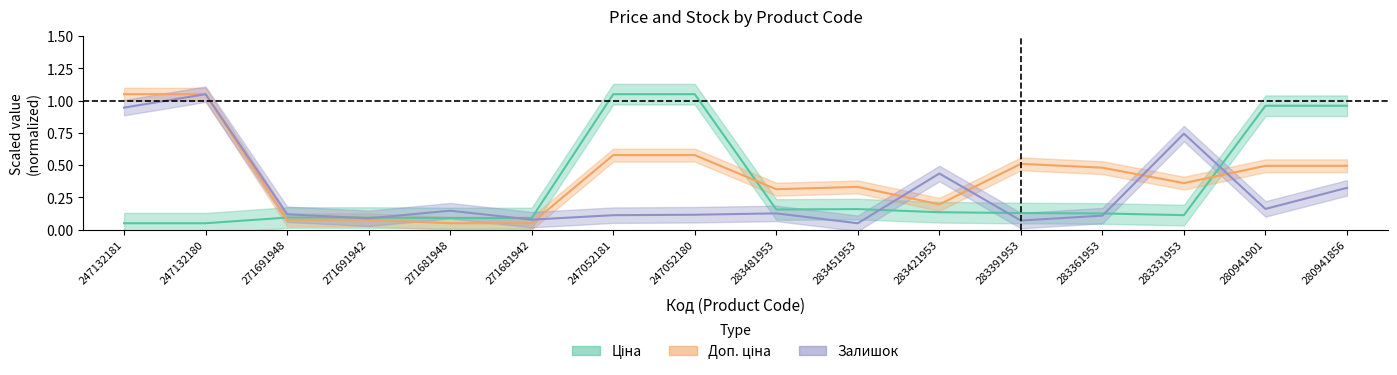

What is the total value across all series at 271691948?

0.3